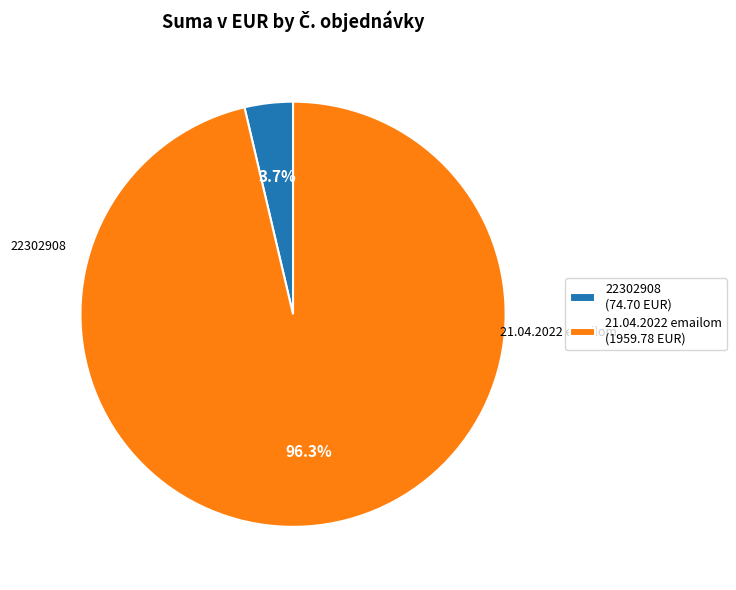

Rank the categories by value from lowest to highest.

22302908, 21.04.2022 emailom